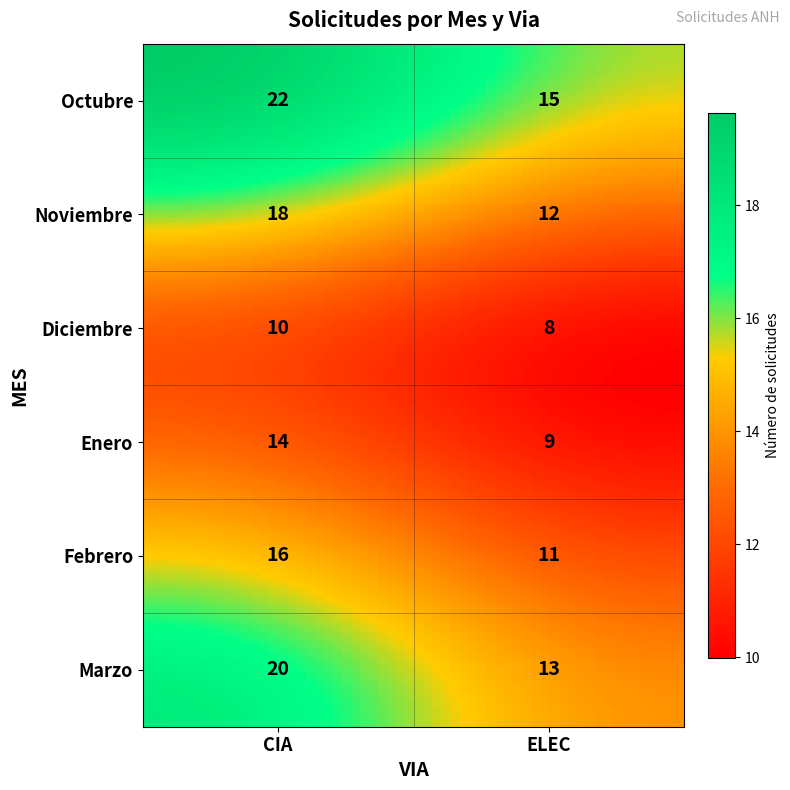

What is the maximum value shown in the chart?

22